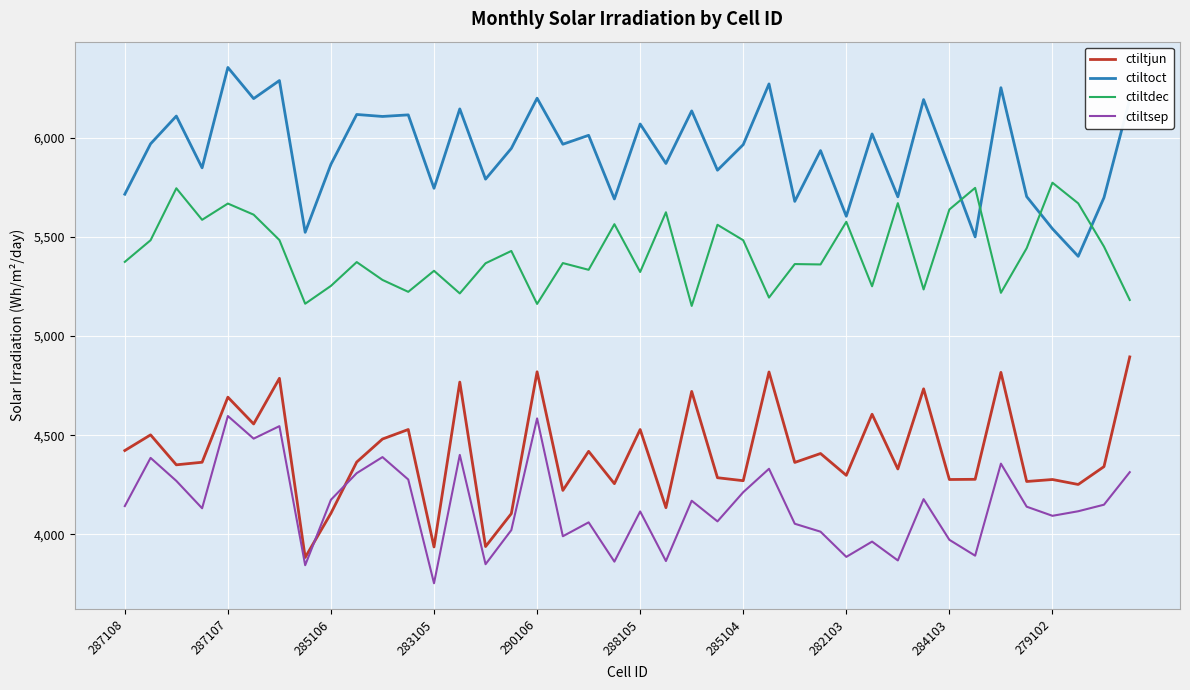

At how many categories does at least one series exceed 5118?

40